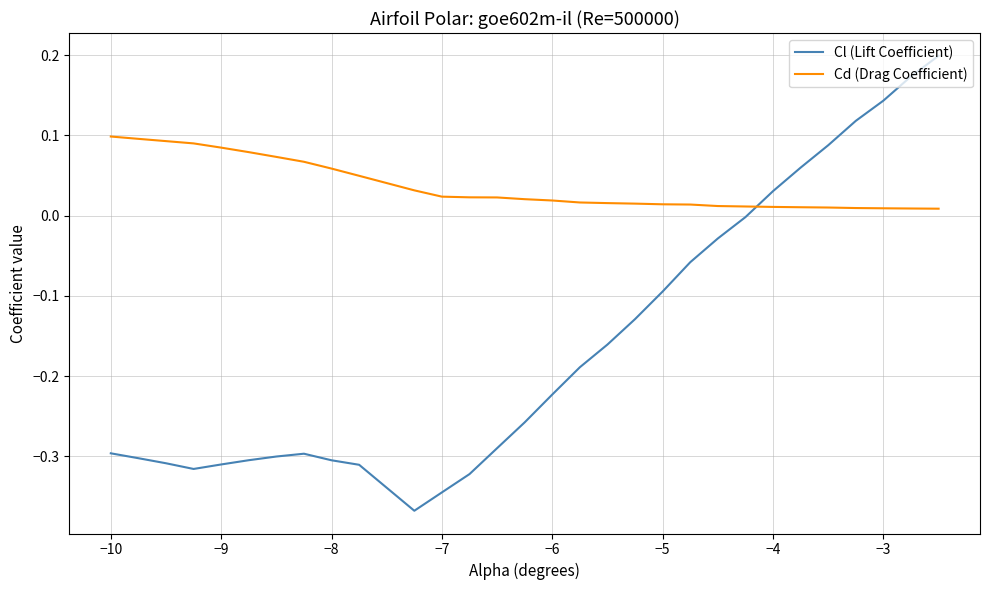

What is the sum of all Cl (Lift Coefficient) values?

-4.7